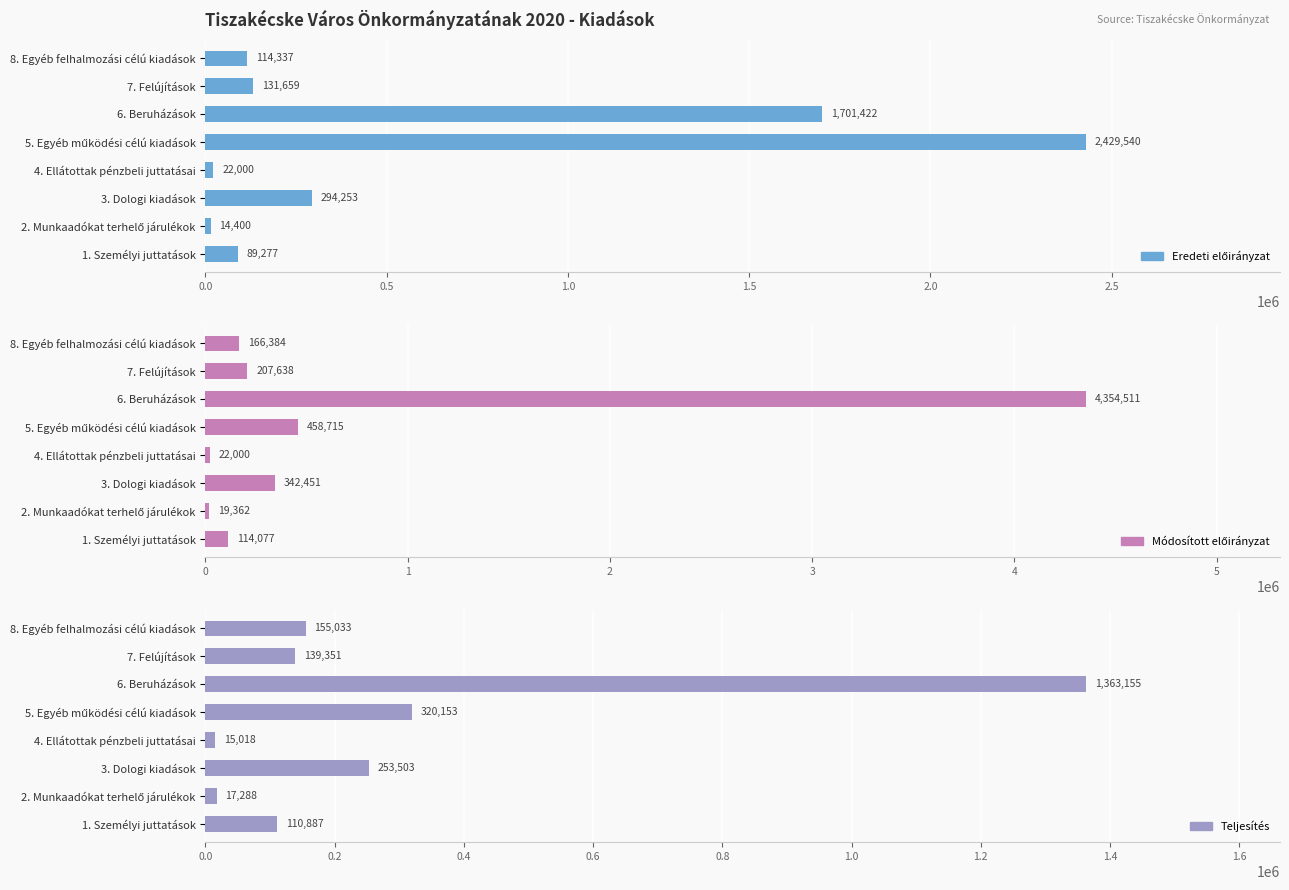

What is the maximum value shown in the chart?

4354511